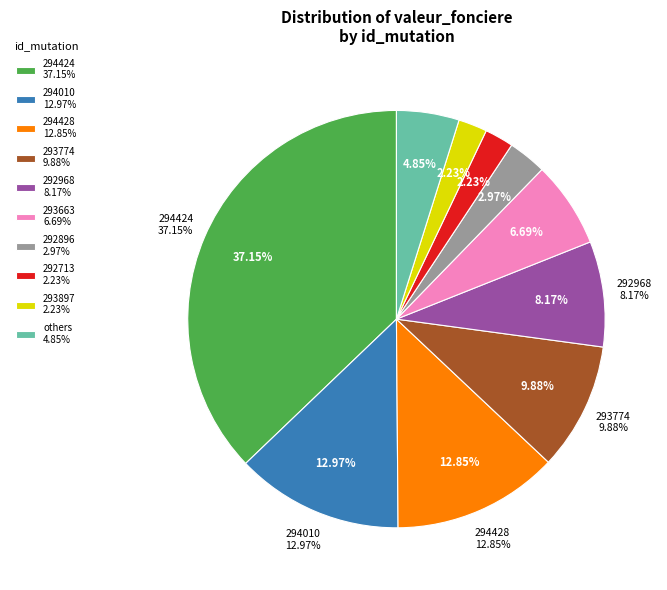

Is 2019-294429 the majority of the pie?

No